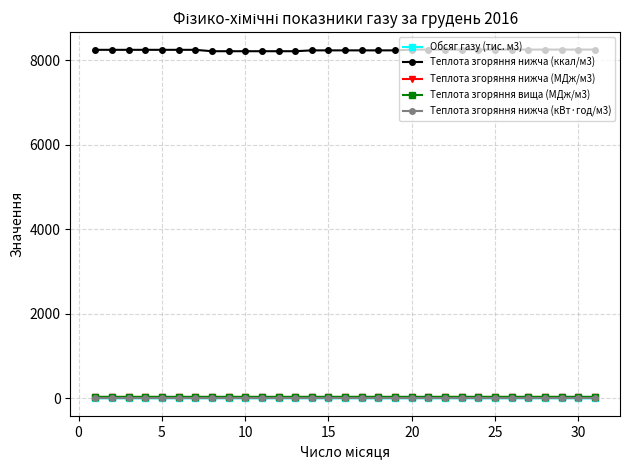

What is the minimum value for Теплота згоряння нижча (ккал/м3)?

8210.0